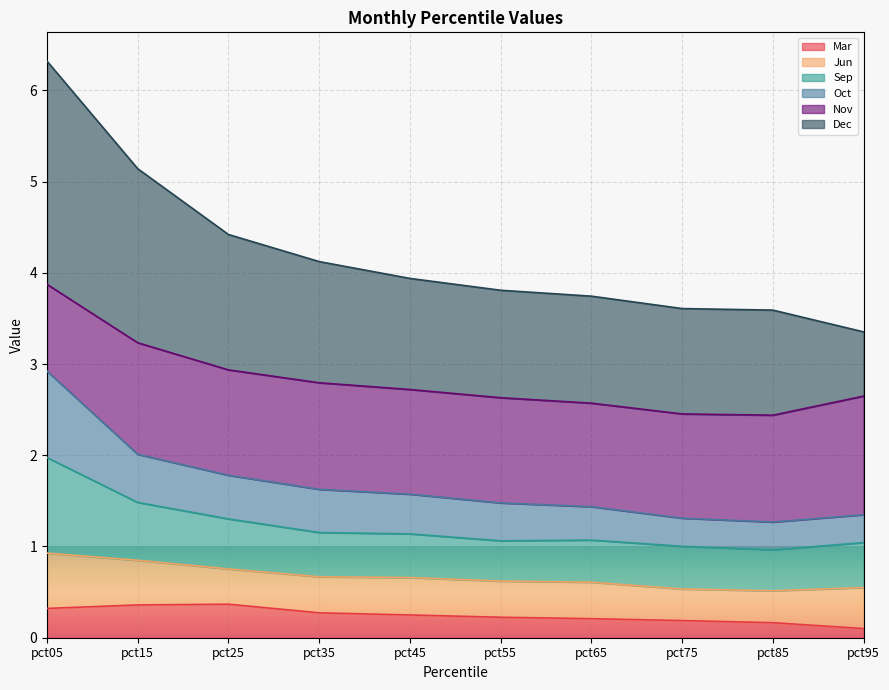

What is the maximum value shown in the chart?

6.3